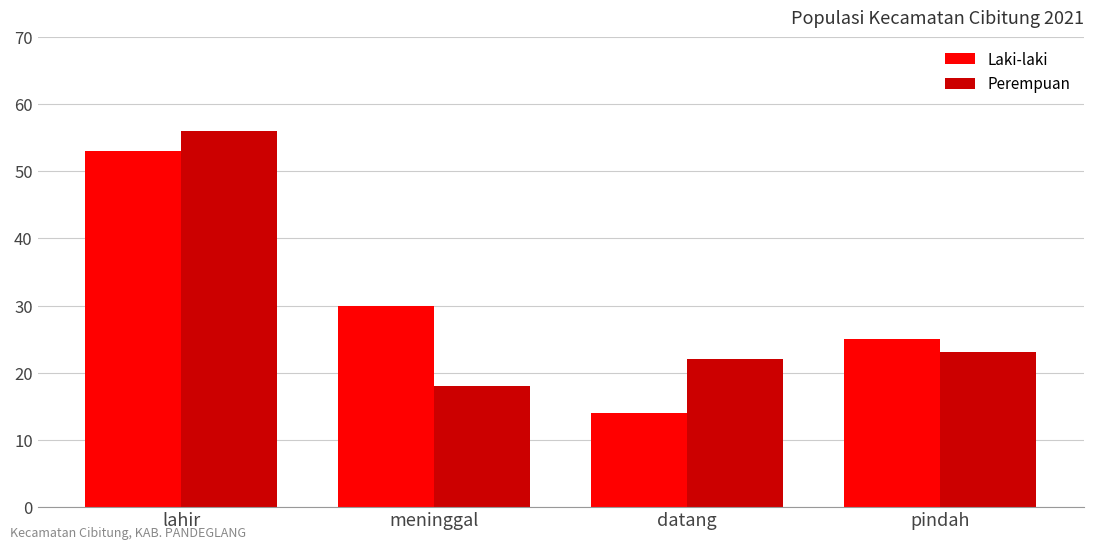

The value of Laki-laki at meninggal is 43. True or false?

False